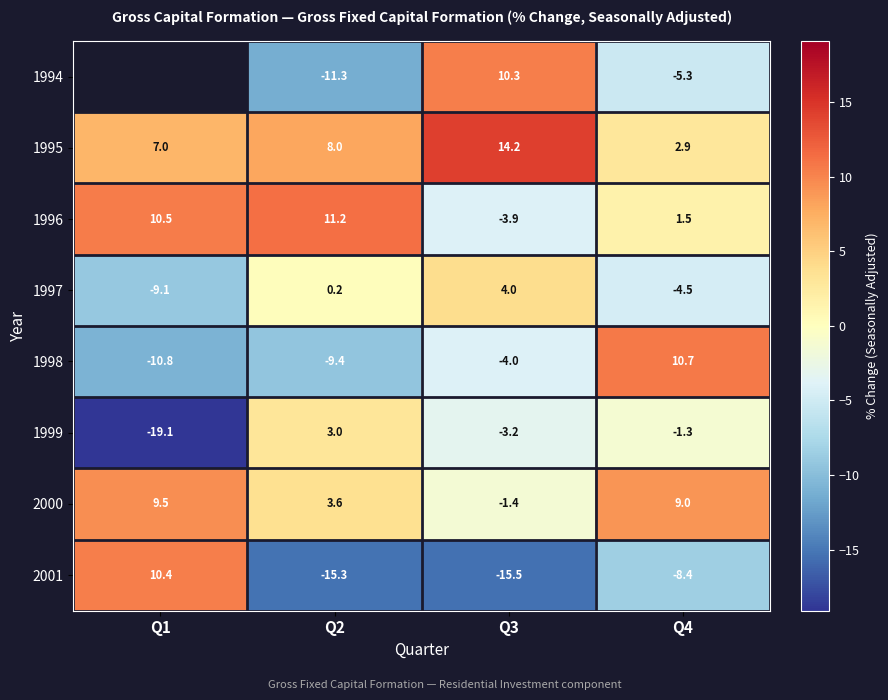

List the labels in order of 1995 value, largest first.

Q3, Q2, Q1, Q4